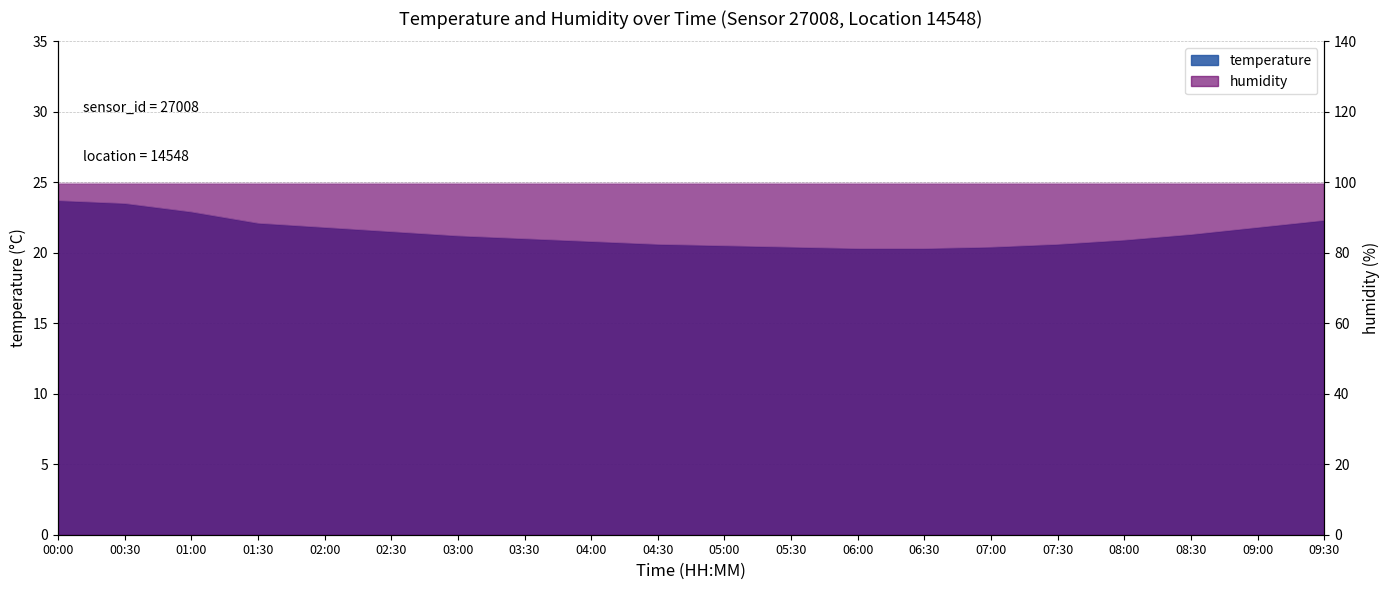

Rank the categories by value from lowest to highest.

06:00, 06:30, 05:30, 07:00, 05:00, 04:30, 07:30, 04:00, 08:00, 03:30, 03:00, 08:30, 02:30, 02:00, 09:00, 01:30, 09:30, 01:00, 00:30, 00:00